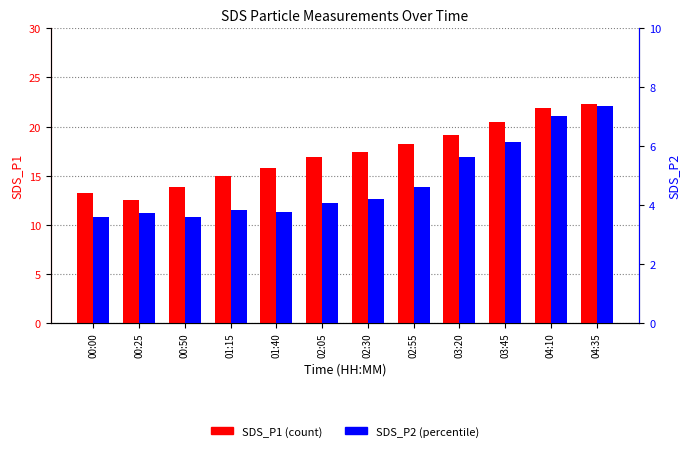

Does the chart contain any negative values?

No